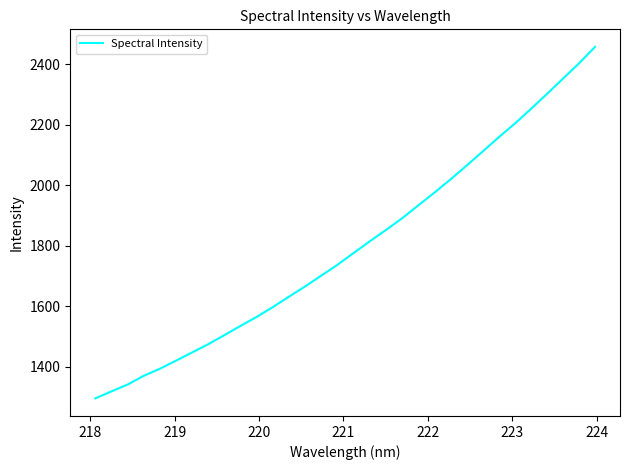

What is the greatest value displayed?

2456.5